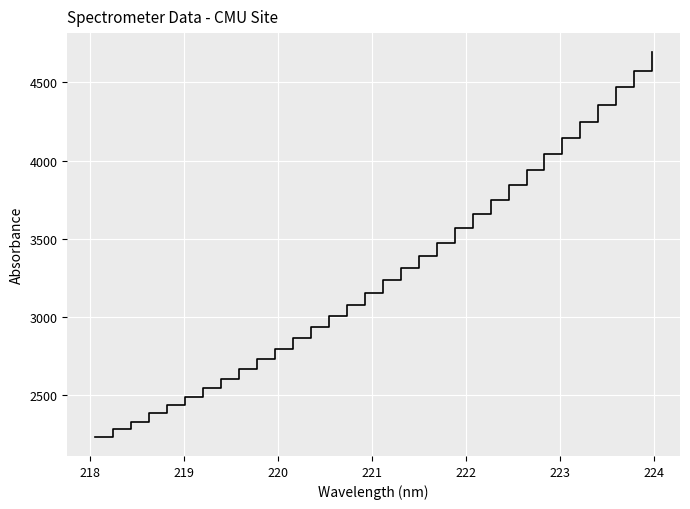

What is the difference between the maximum and minimum values?

2460.0